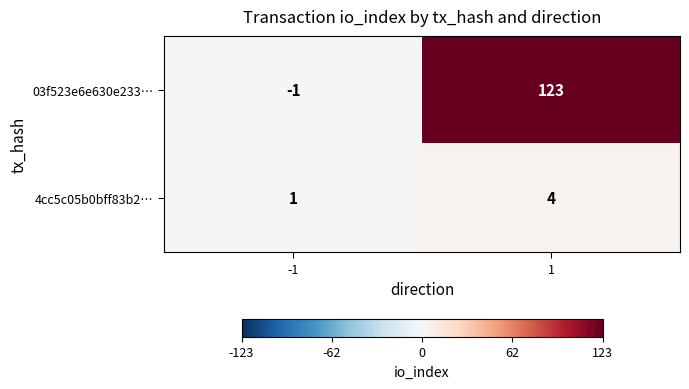

What is the sum of the 4cc5c05b0bff83b2… values at 1 and -1?

5